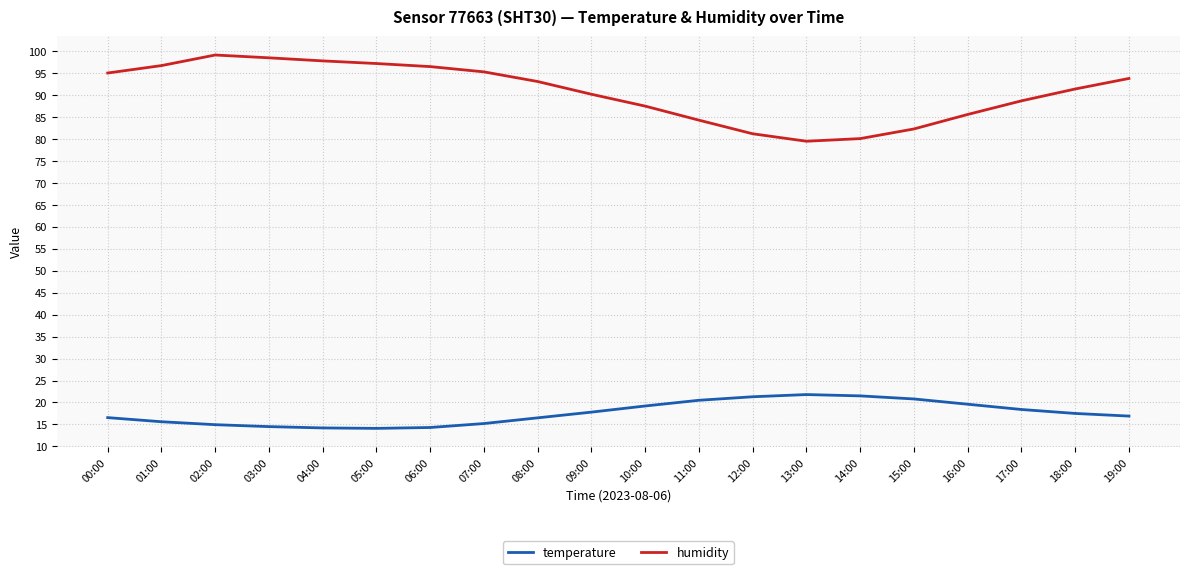

The value of humidity at 06:00 is 96.5. True or false?

True